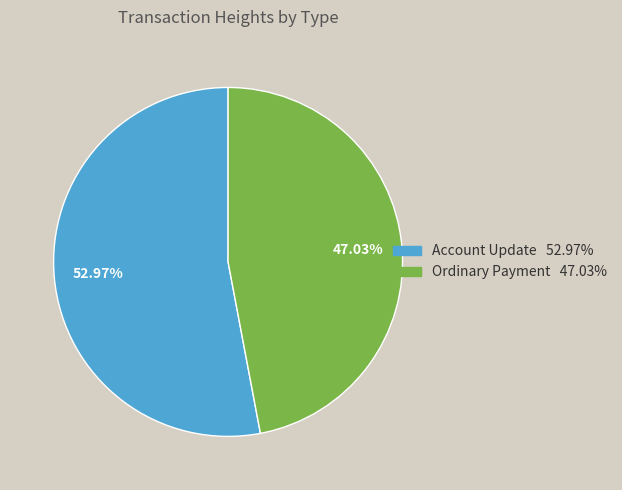

Is there any slice that represents more than half of the pie?

Yes